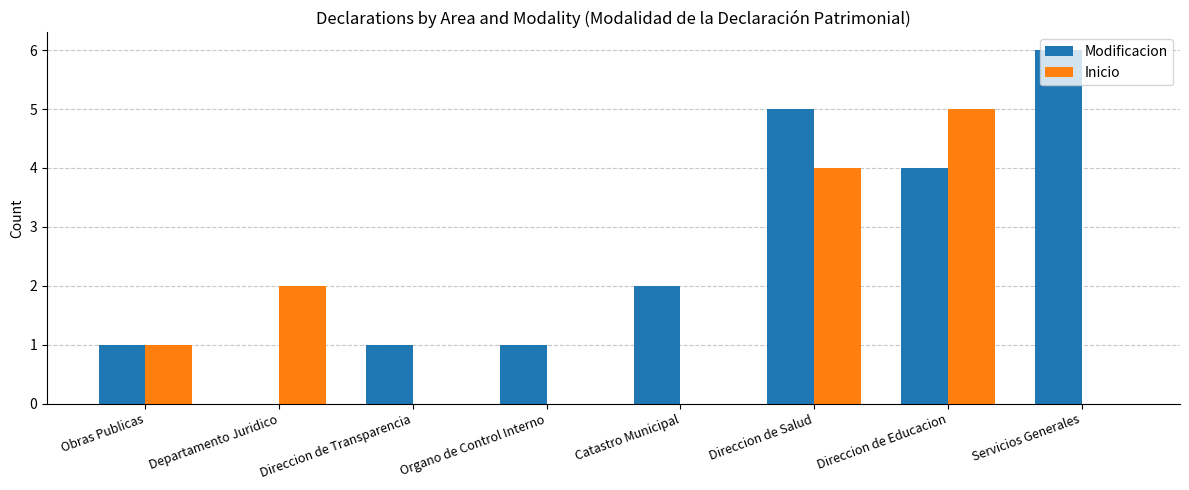

Which series changed the most between Obras Publicas and Organo de Control Interno?

Inicio